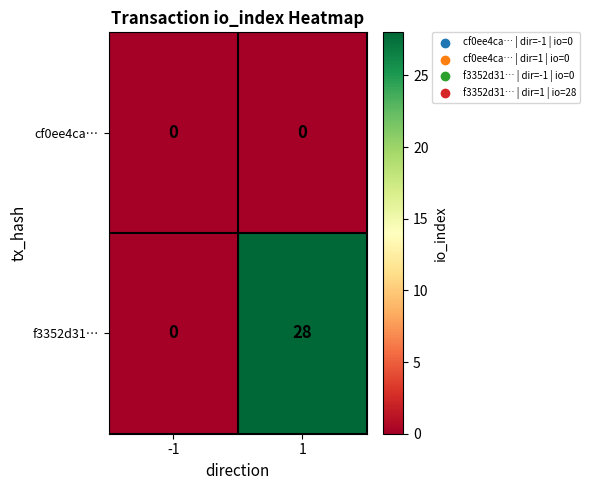

What value does the f3352d31… series have at 1, to the nearest 5?

30